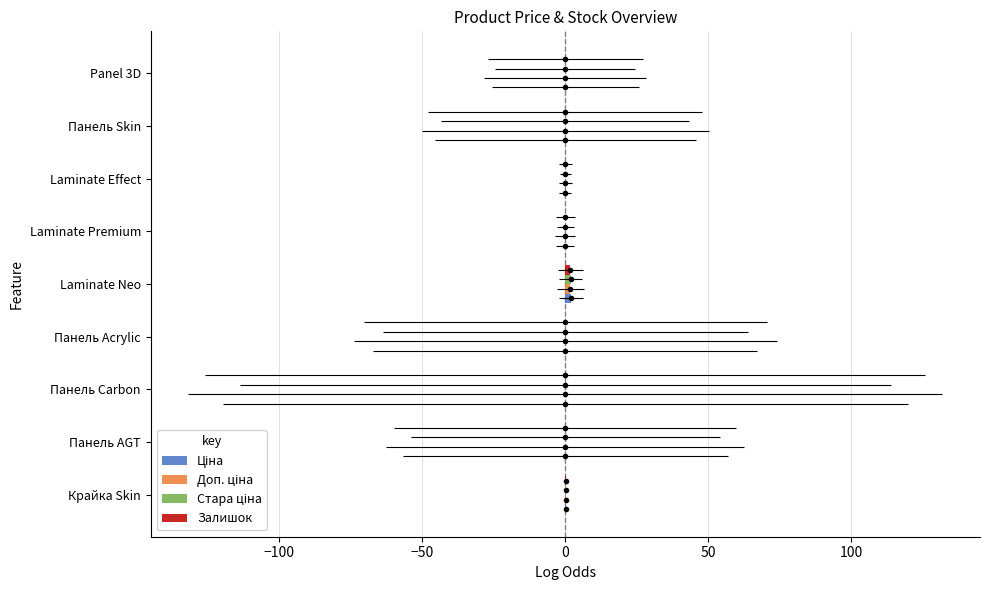

What position from the left is Panel 3D?

9